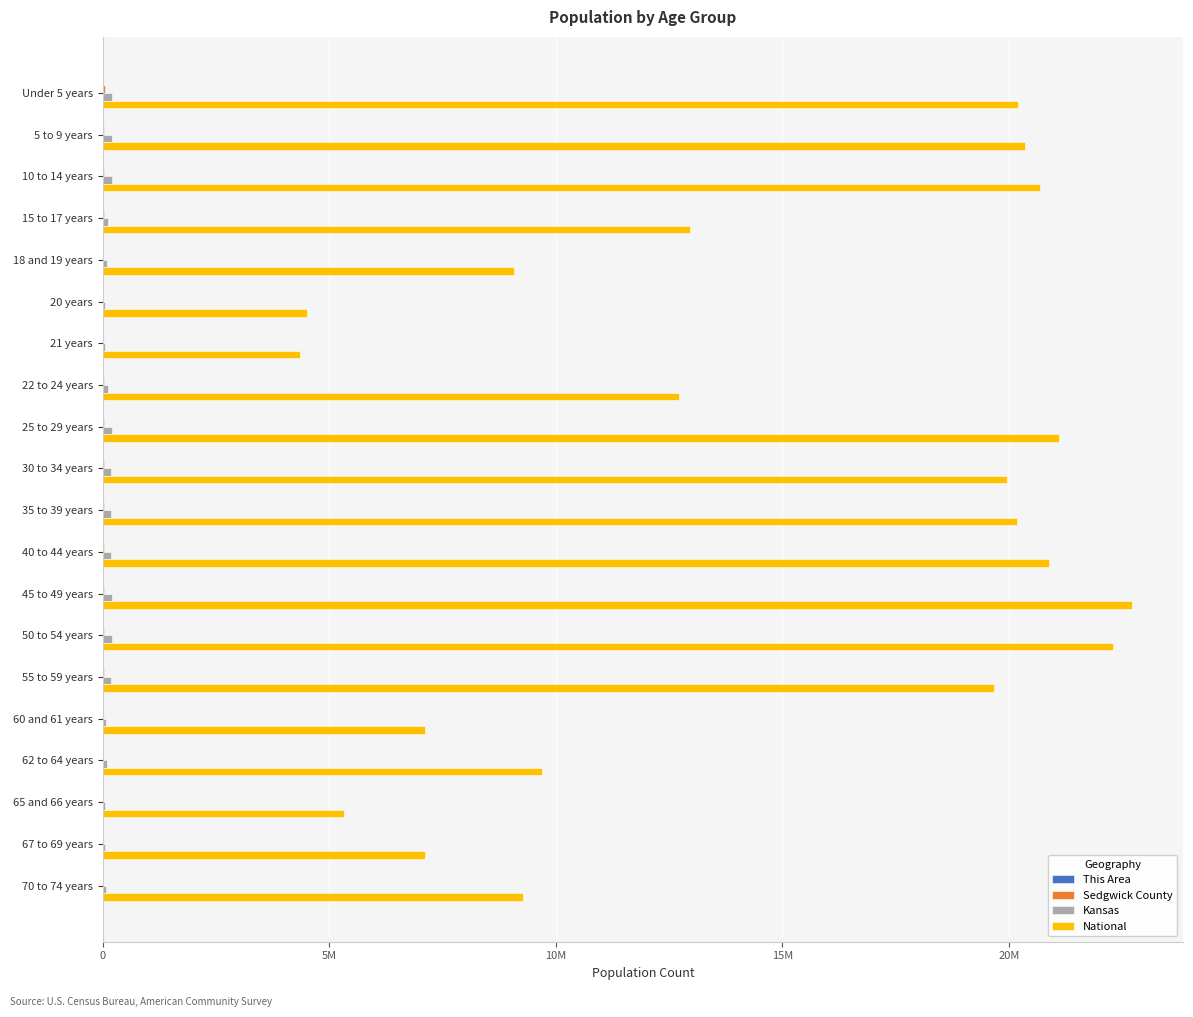

What is the minimum value shown in the chart?

45